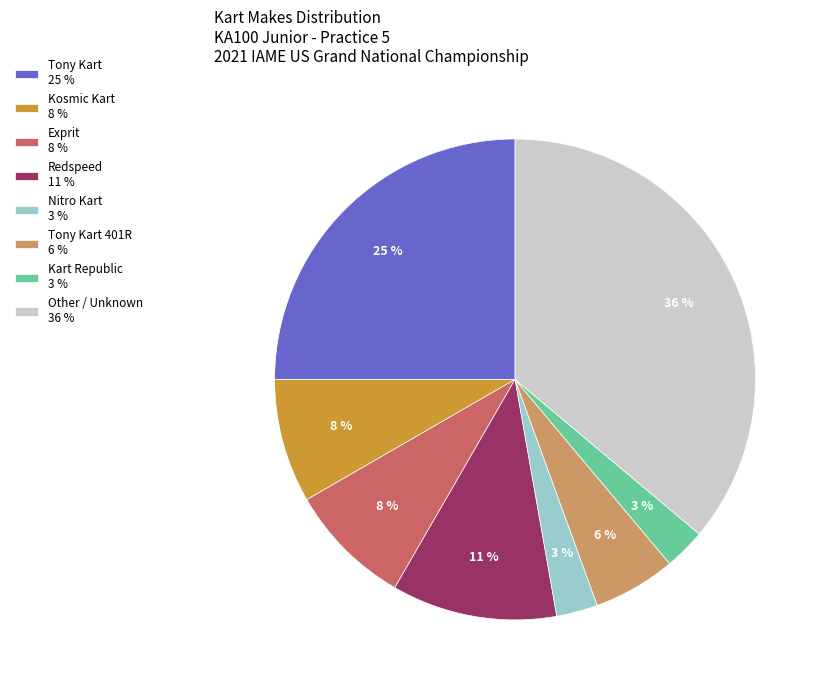

To the nearest percent, what portion does Tony Kart 401R 6 % represent?

6%